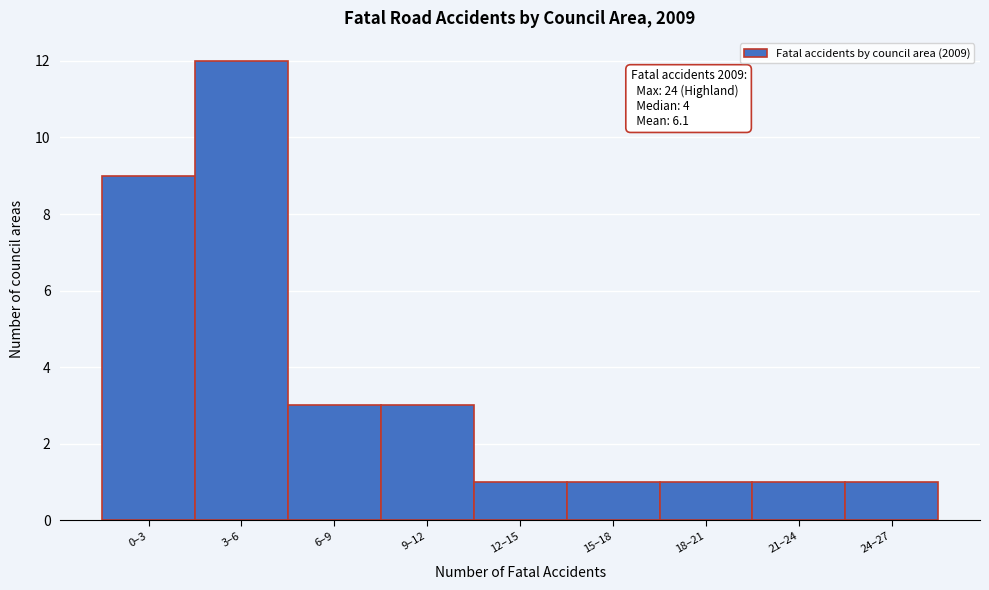

Reading left to right, what are all the values shown in this chart?

9	12	3	3	1	1	1	1	1